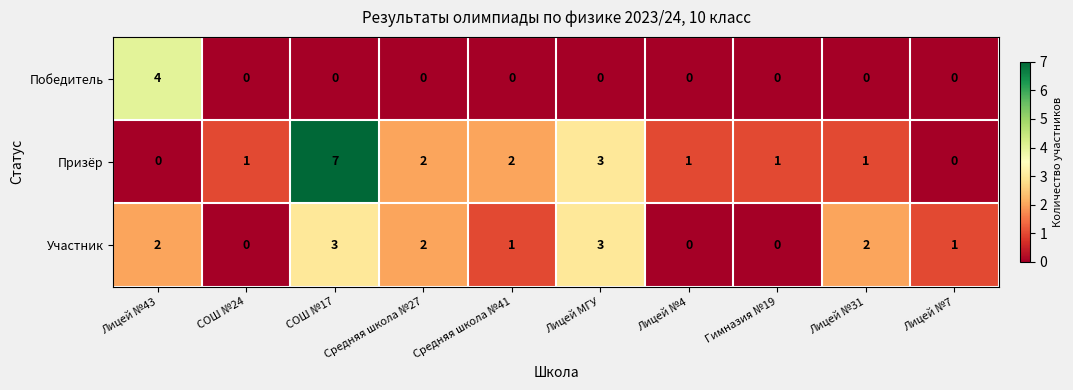

What is the difference between the maximum and minimum values in the Участник series?

3